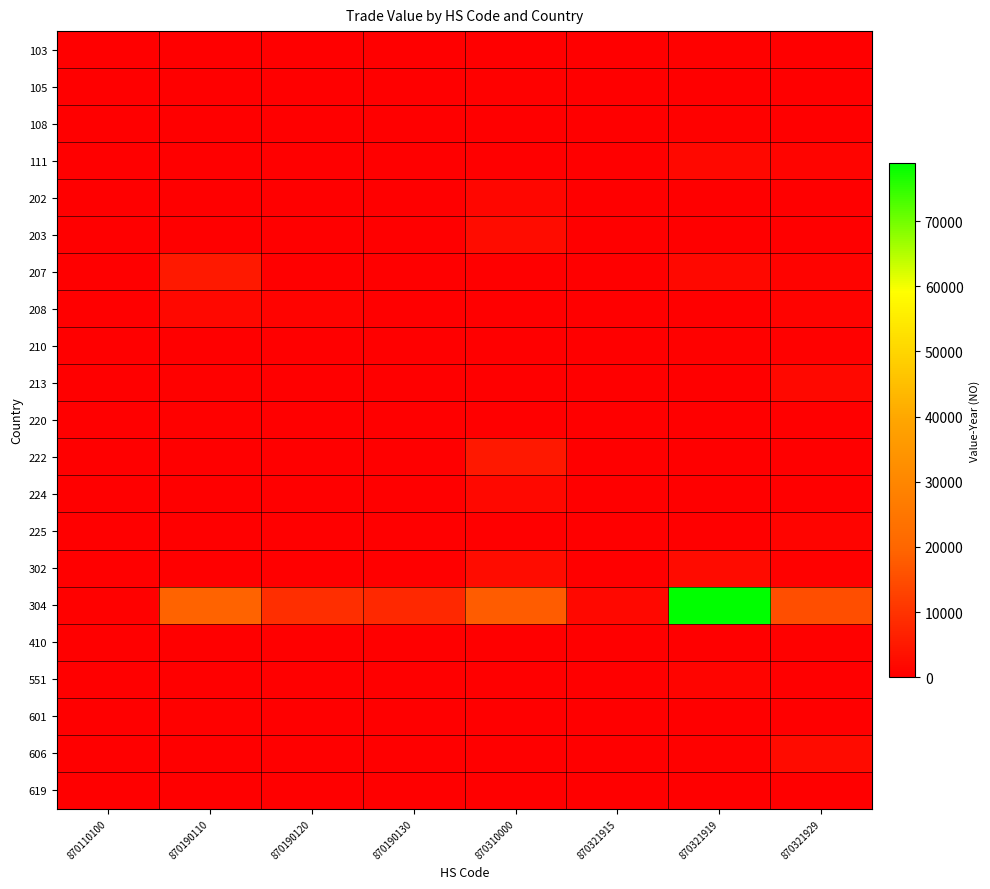

Rank the series by their maximum value, from lowest to highest.

619, 105, 410, 108, 210, 220, 103, 601, 225, 551, 202, 224, 111, 208, 213, 606, 302, 203, 222, 207, 304